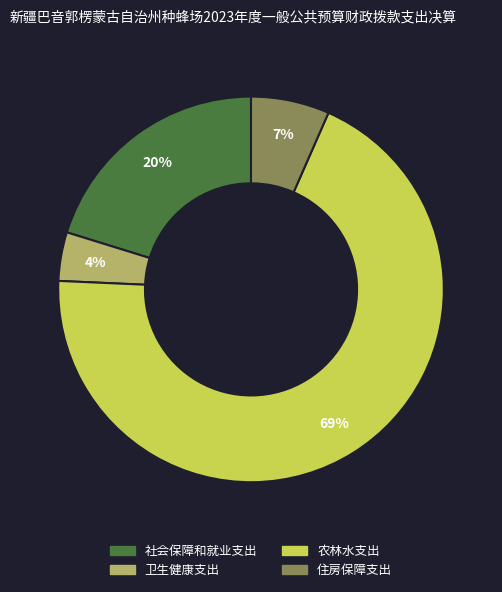

To the nearest percent, what portion does 社会保障和就业支出 represent?

20%